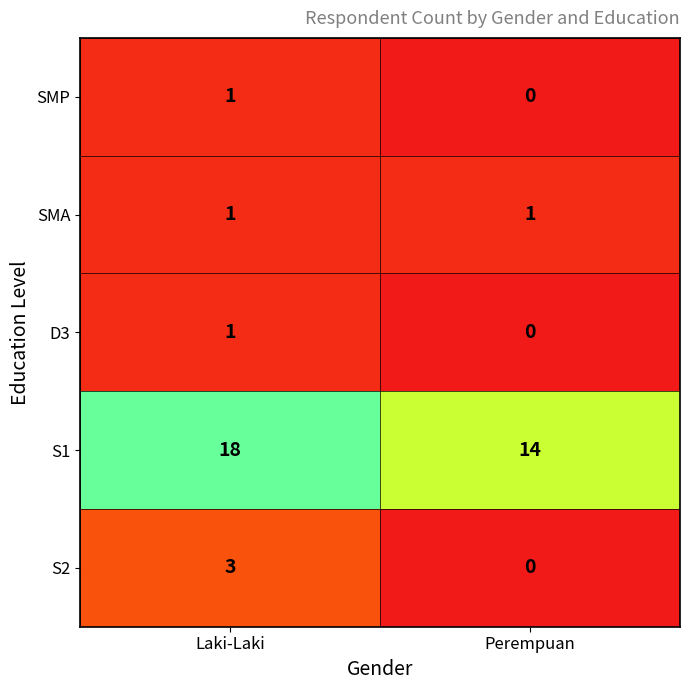

What is the difference between the maximum and minimum values in the S2 series?

3